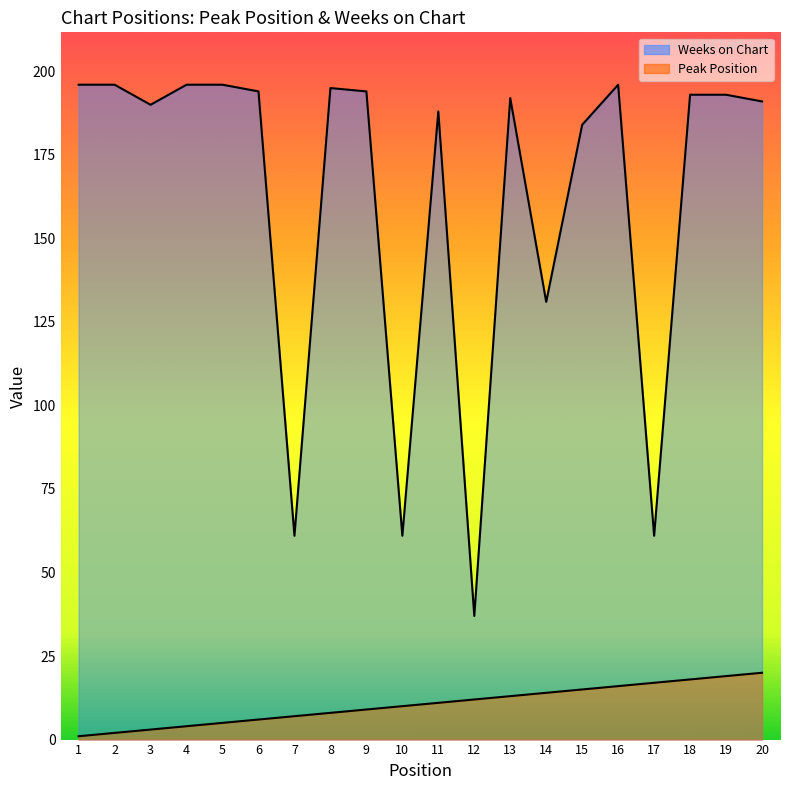

Count the number of data series in this chart.

2